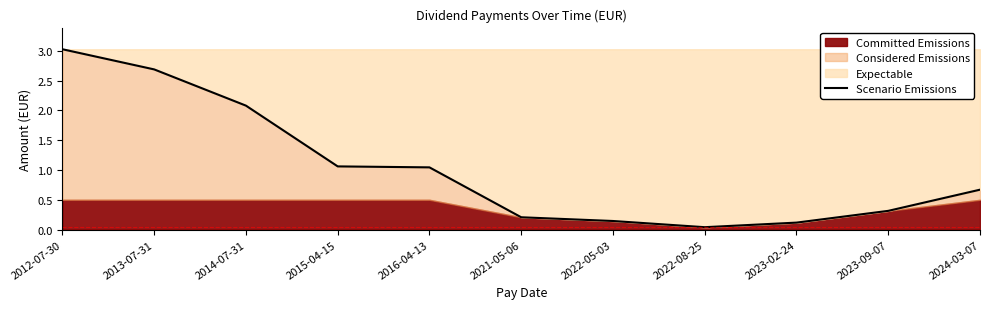

Count the number of categories in the chart.

11